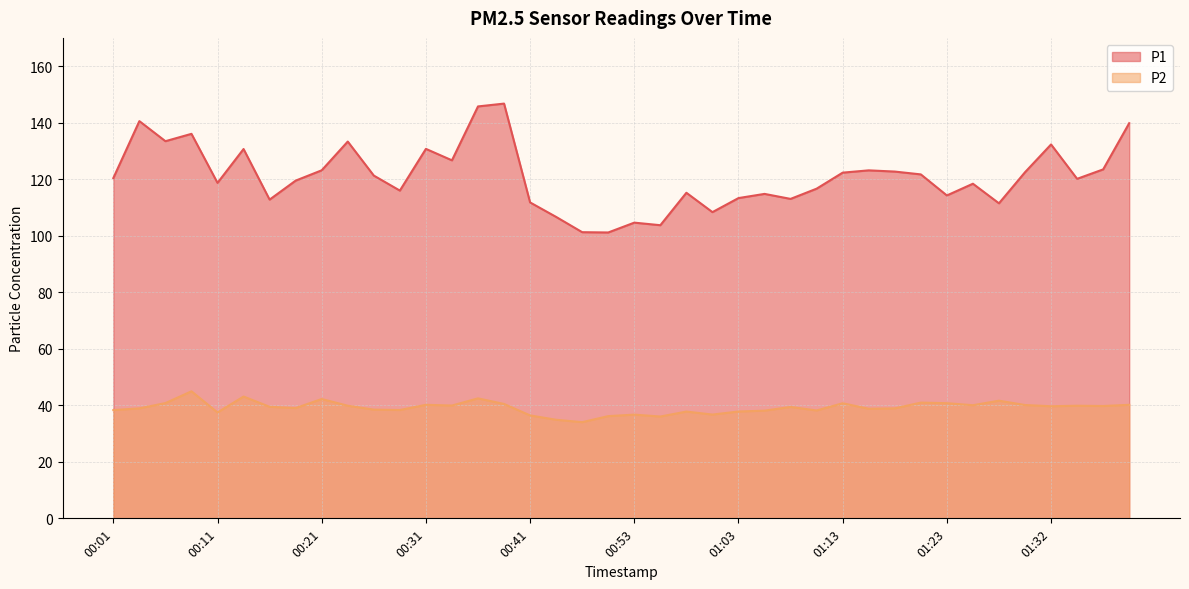

At which category does the chart reach its peak across all series?

00:39